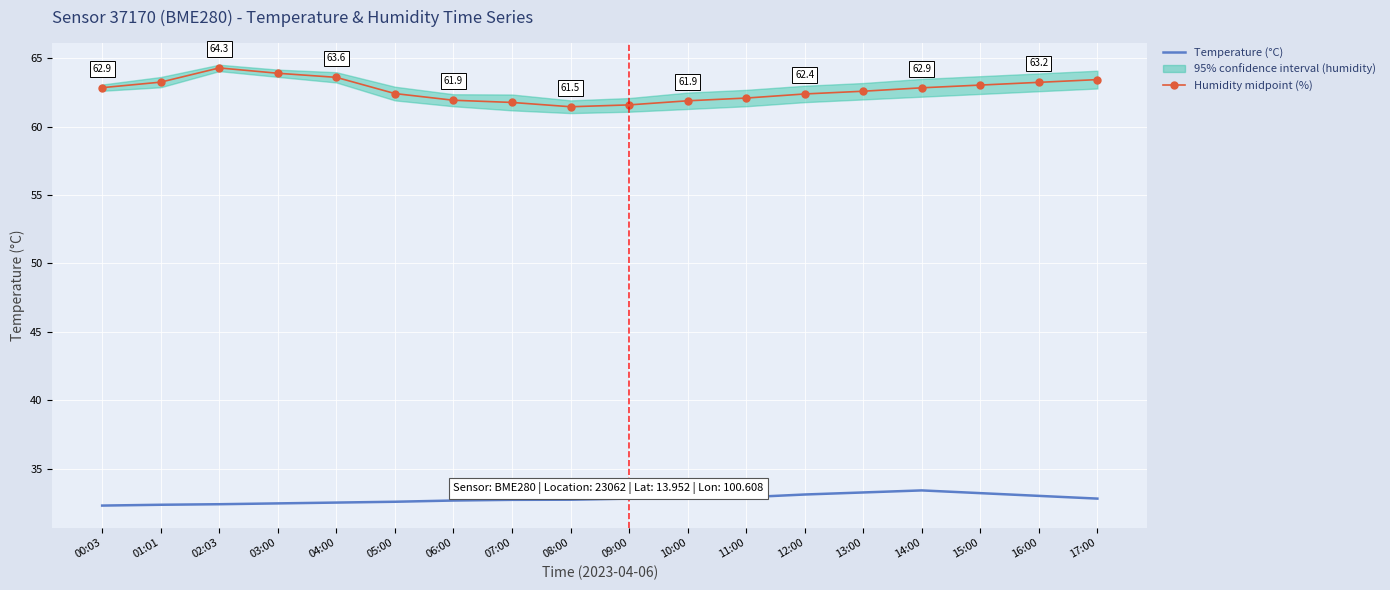

Rank the series by their maximum value, from lowest to highest.

Temperature (°C), Humidity midpoint (%)